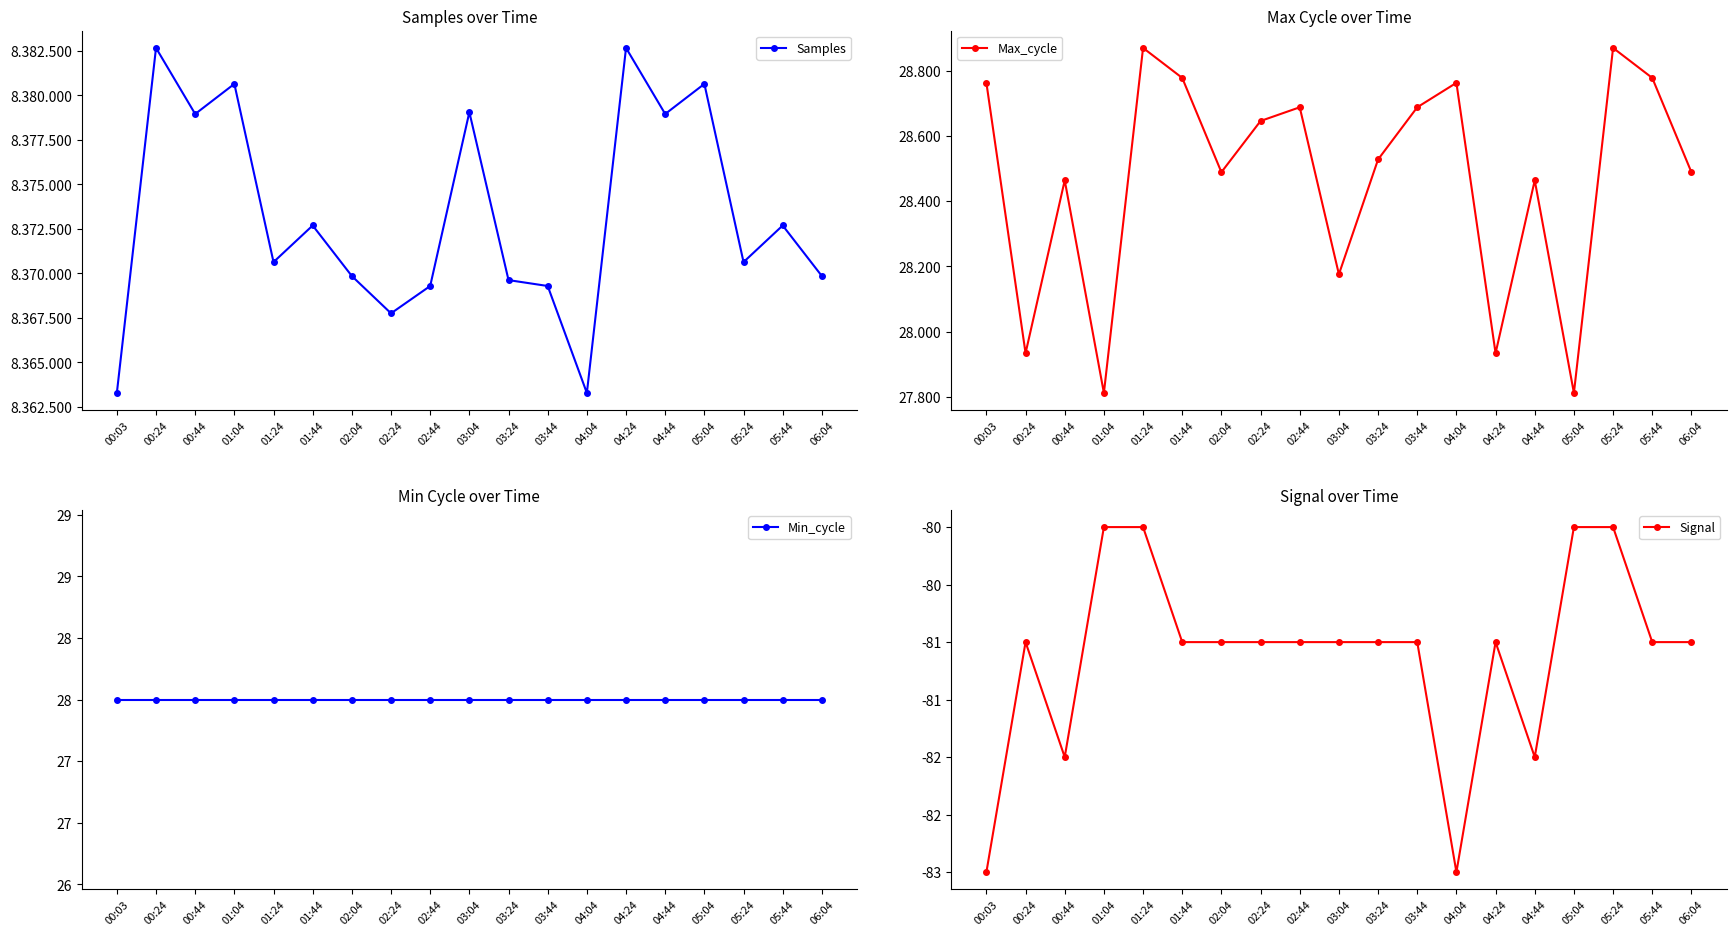

What is the difference between the maximum and minimum values in the Signal series?

3